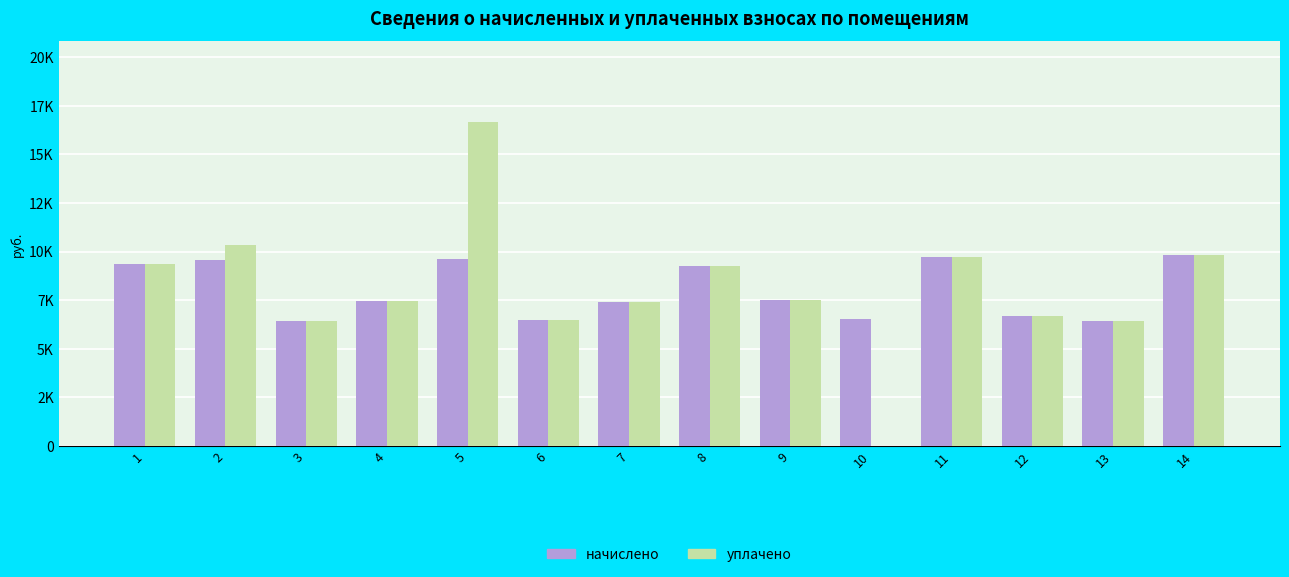

The уплачено series shows 9815.0 at 14. True or false?

True